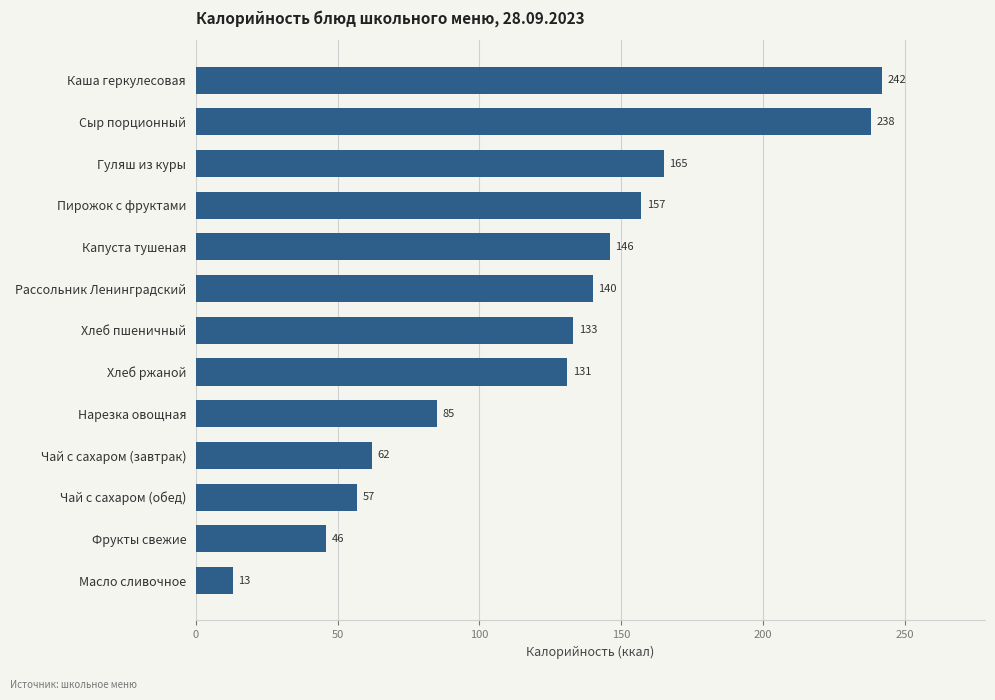

The value at Пирожок с фруктами is 157. True or false?

True